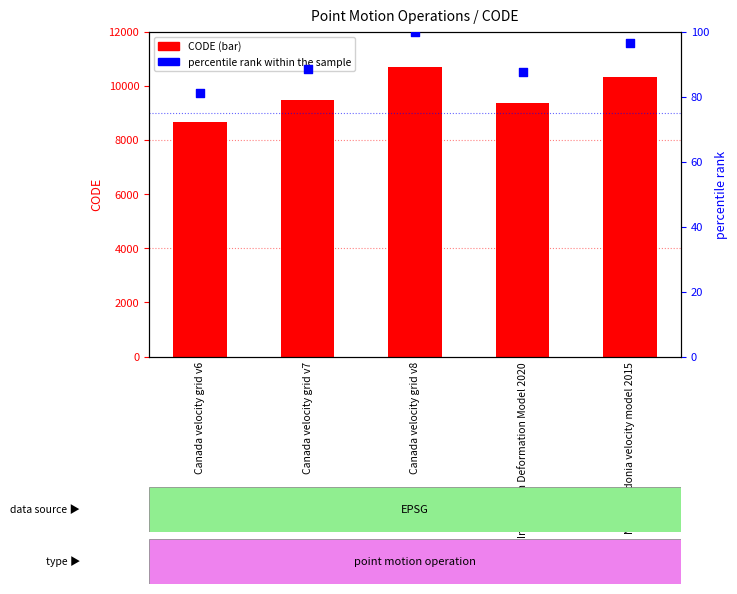

At how many categories does at least one series exceed 5388?

5